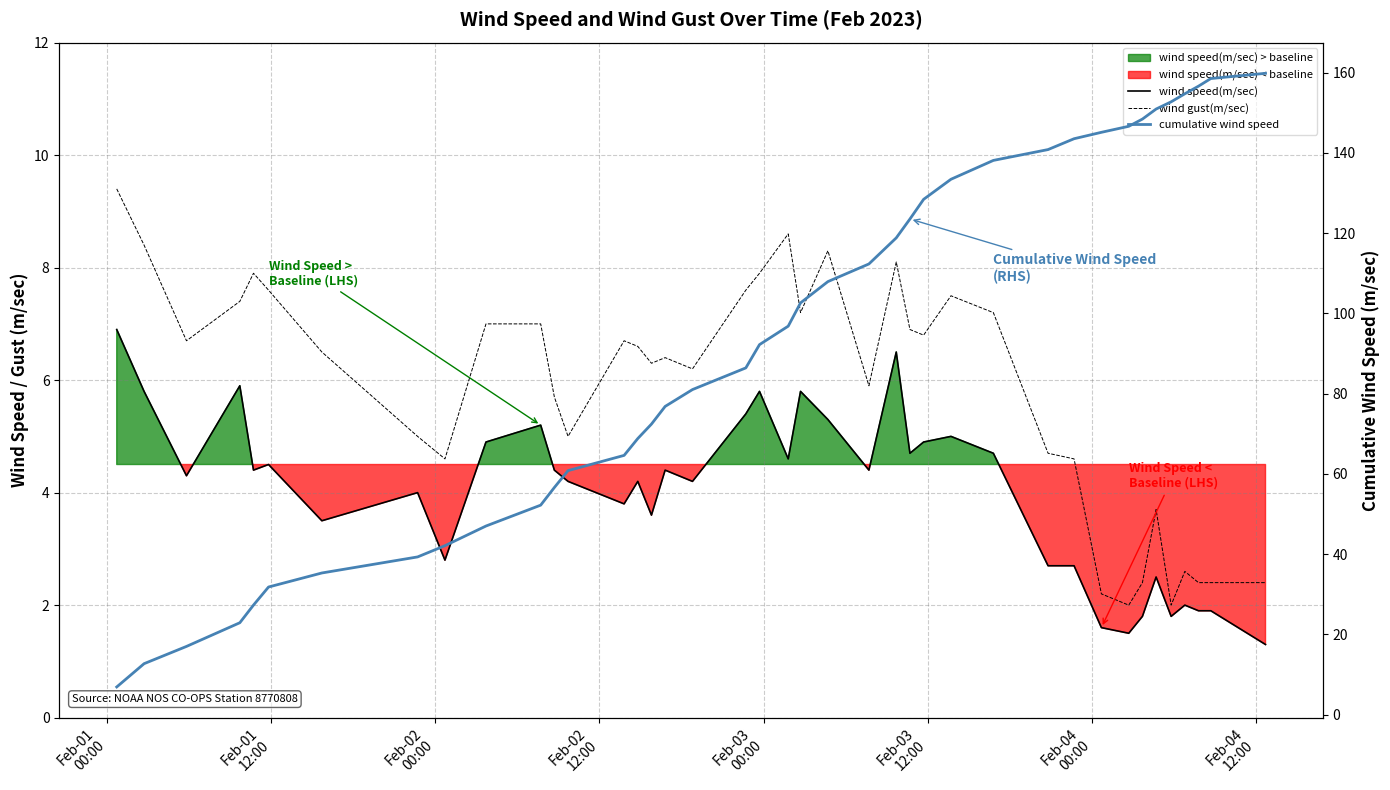

At which label does cumulative wind speed reach its minimum?

Feb-01
00:00